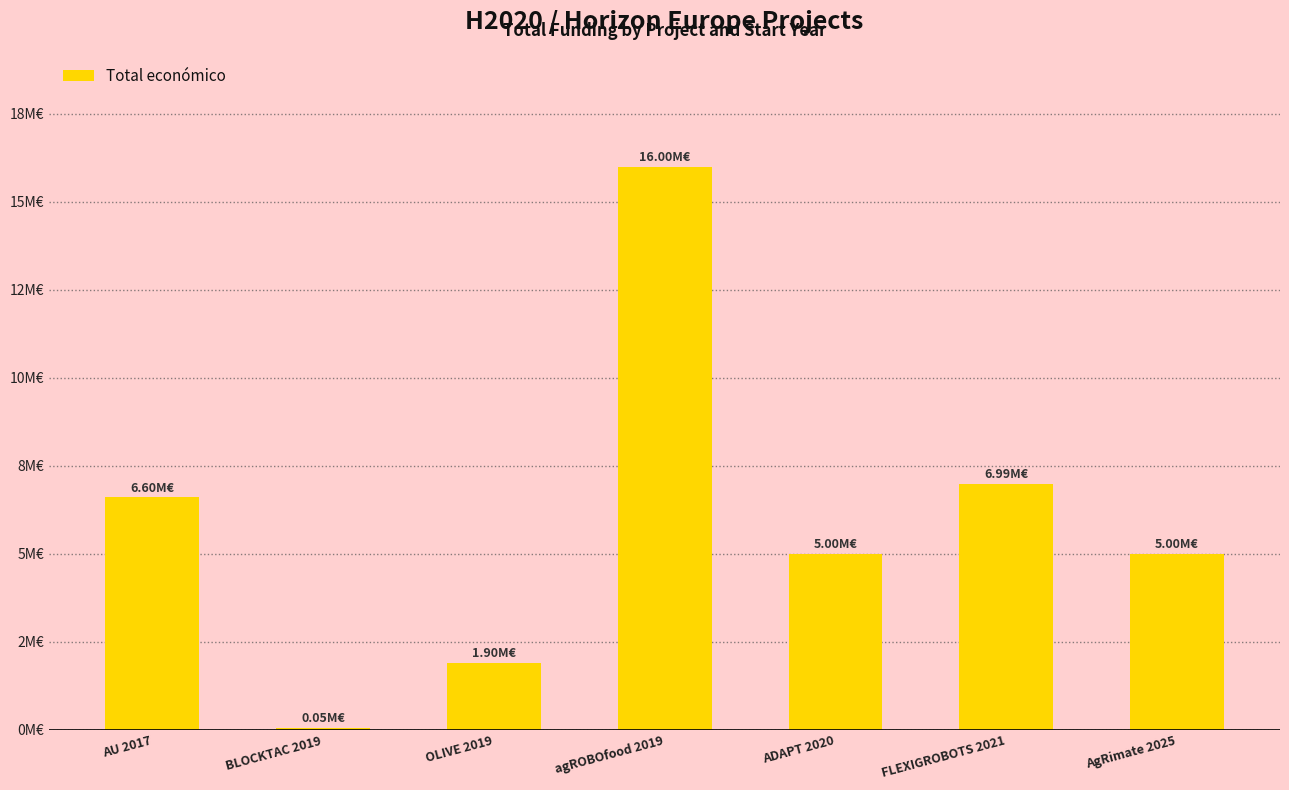

Which has a higher value, FLEXIGROBOTS 2021 or ADAPT 2020?

FLEXIGROBOTS 2021